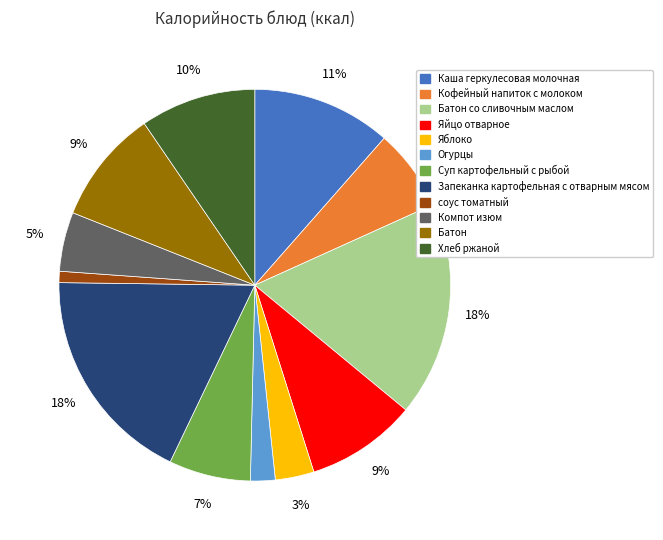

Is there any slice that represents more than half of the pie?

No